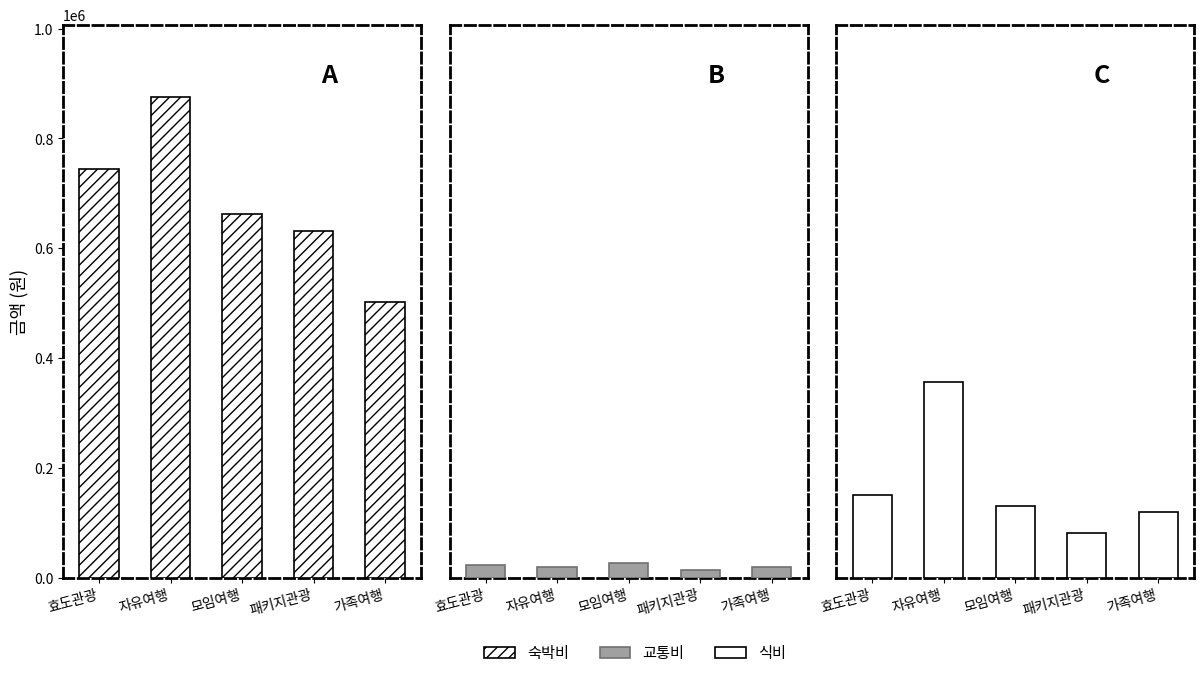

What is the total value across all series at 자유여행?

1250900